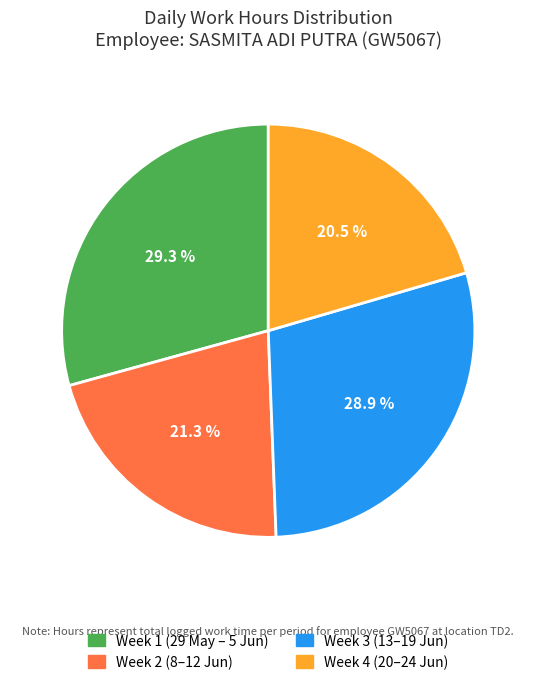

What percentage is NOT represented by Week 2 (8–12 Jun)?

78.7%